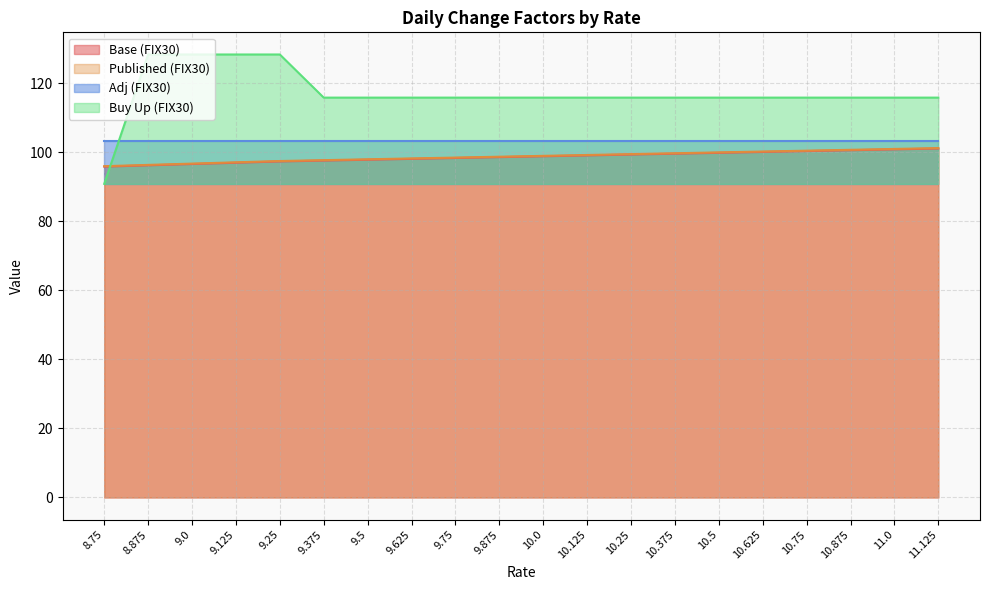

Between 9.125 and 9.875, which series saw the biggest shift?

Buy Up (FIX30)